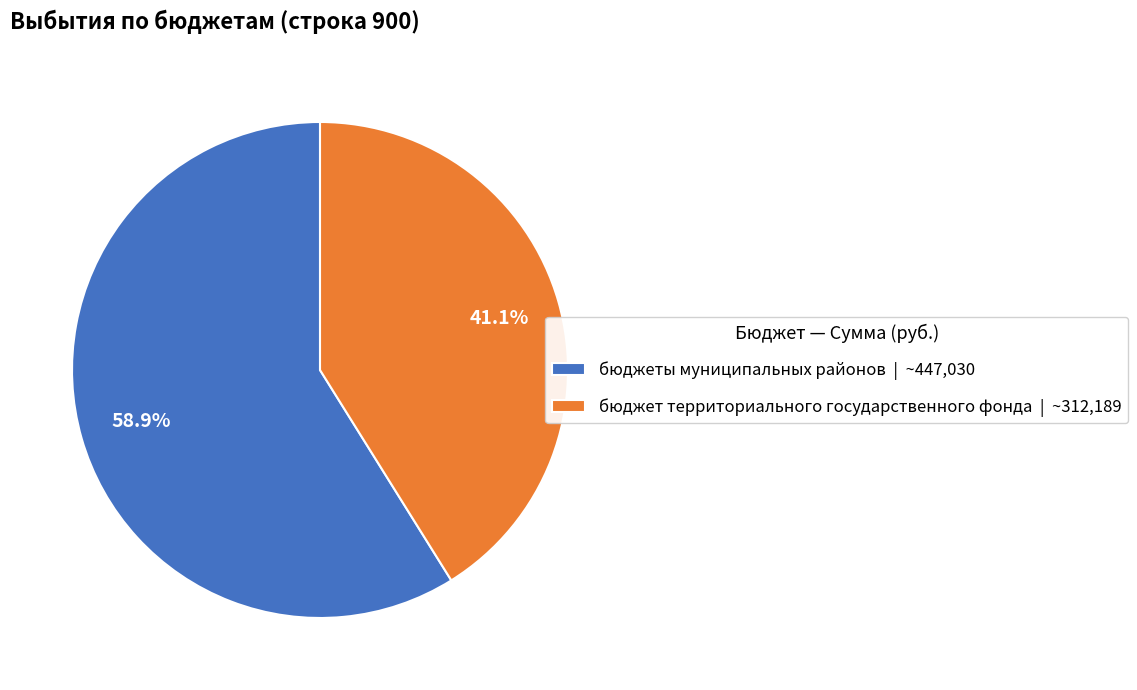

To the nearest percent, what is the difference between the бюджеты муниципальных районов and бюджет территориального государственного фонда slice percentages?

18%